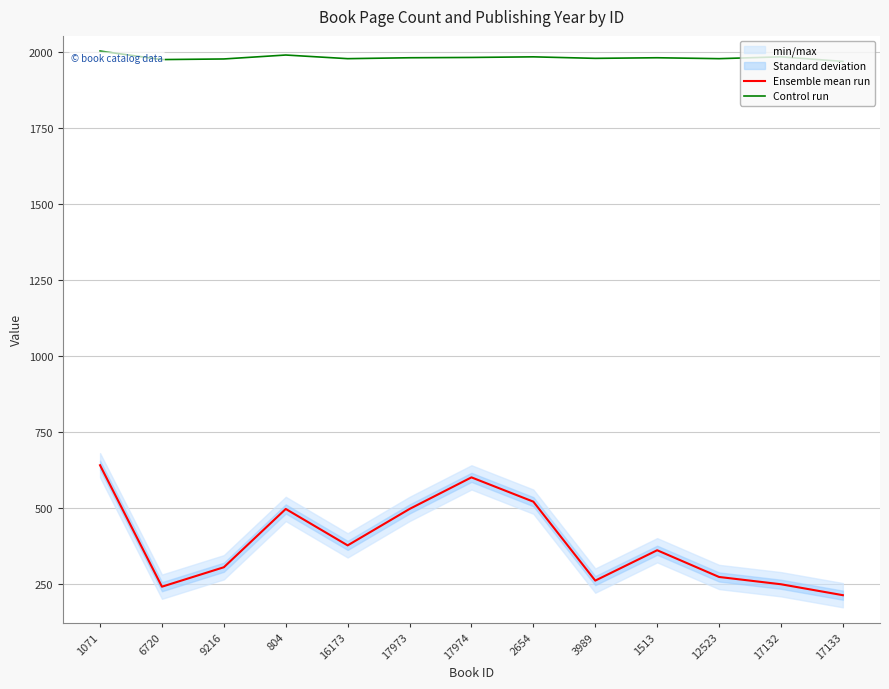

How many values in the Ensemble mean run series are below 360?

6